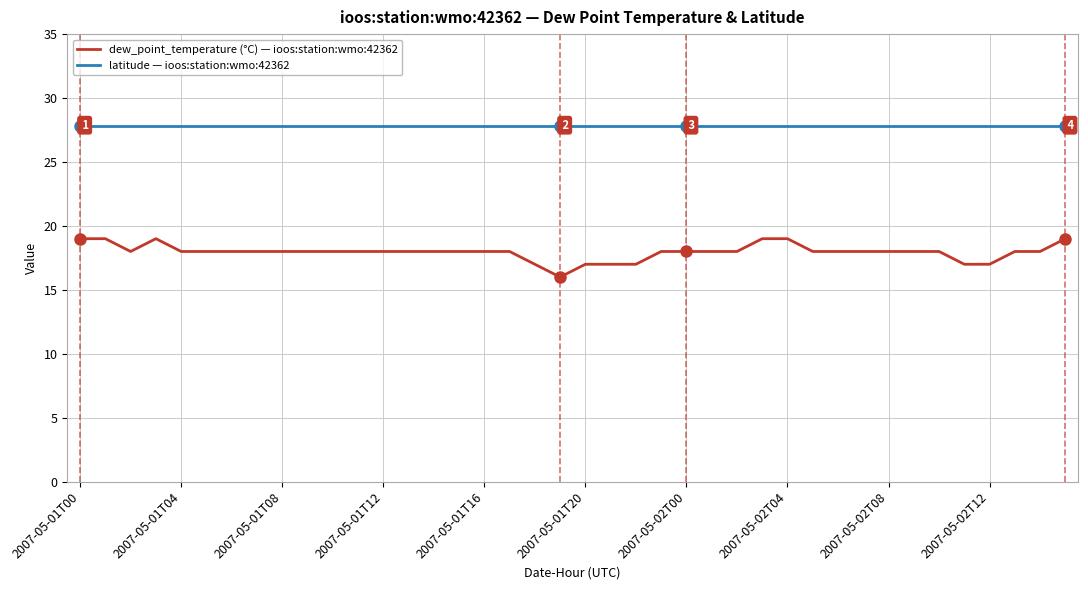

What is the average value of the latitude — ioos:station:wmo:42362 series?

27.8